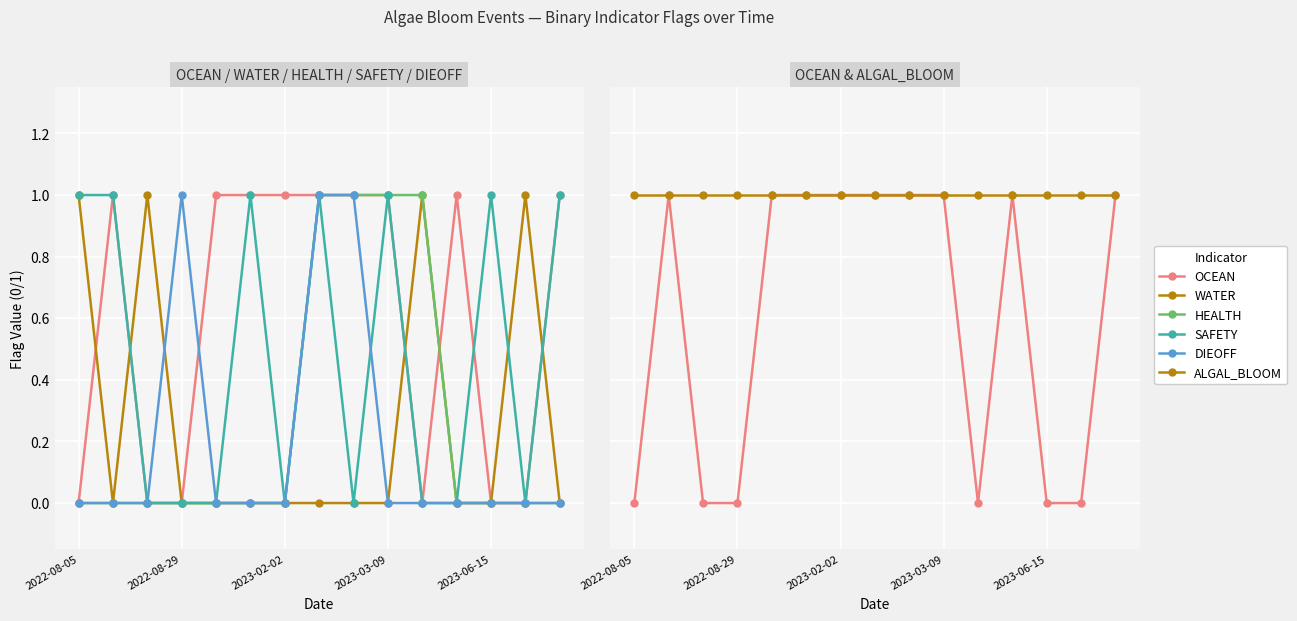

Which category has the lowest value in the DIEOFF series?

2022-08-05